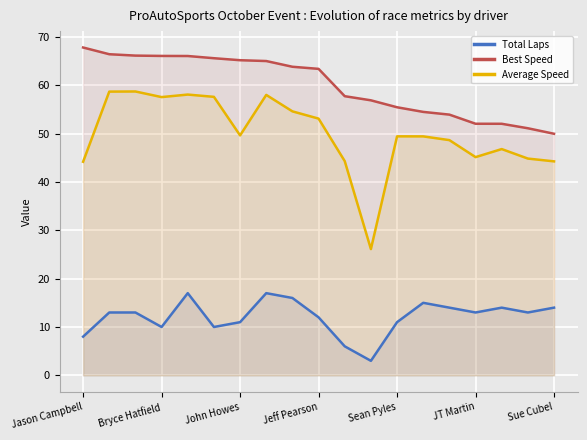

Which series has the largest total across all categories?

Best Speed